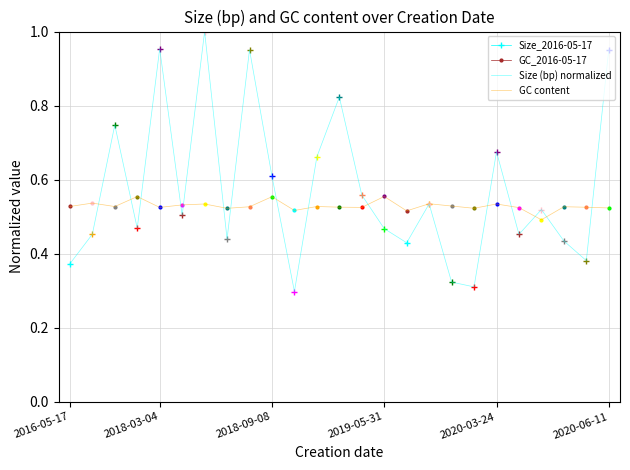

True or false: GC content and Size (bp) normalized intersect in this chart.

True